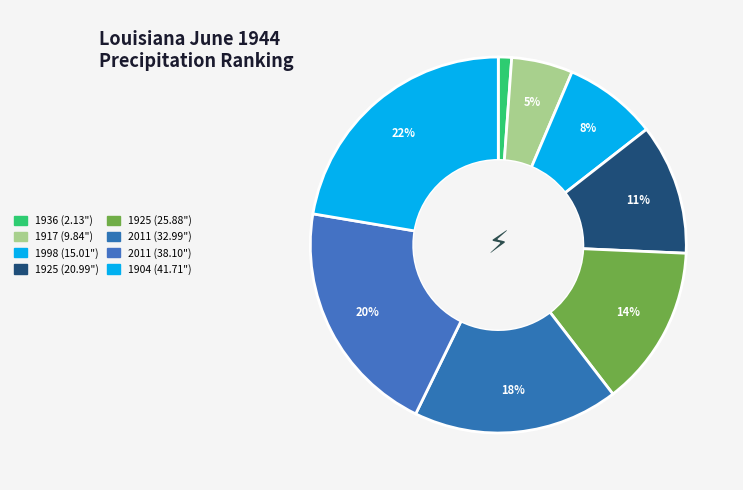

How many slices are in this pie chart?

8